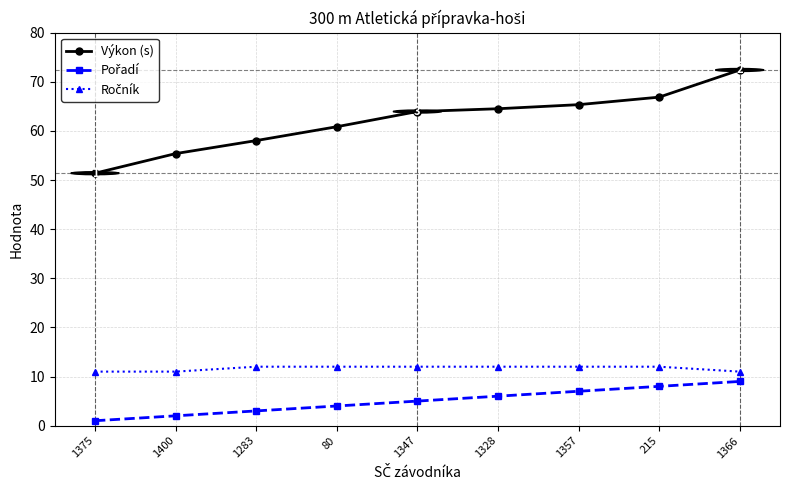

Read the Výkon (s) value at 80.

60.9